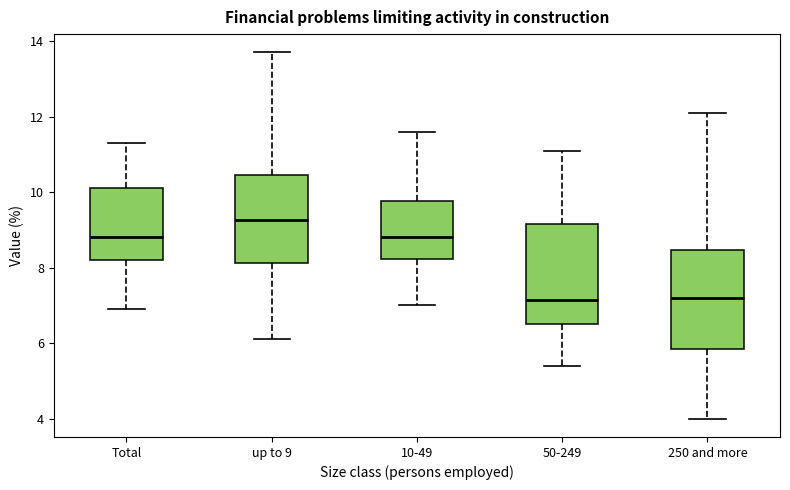

Reading left to right, read every box against the y-axis: the position of its median line, the range the box covers, and the ends of its whiskers. The values are not printed on the chart, so give them approximately, as read against the axis.

Total: median 8.8, box 8.2 to 10.2, whiskers 7.0 to 11.4
up to 9: median 9.2, box 8.2 to 10.4, whiskers 6.2 to 13.8
10-49: median 8.8, box 8.2 to 9.8, whiskers 7.0 to 11.6
50-249: median 7.2, box 6.6 to 9.2, whiskers 5.4 to 11.2
250 and more: median 7.2, box 5.8 to 8.4, whiskers 4.0 to 12.2